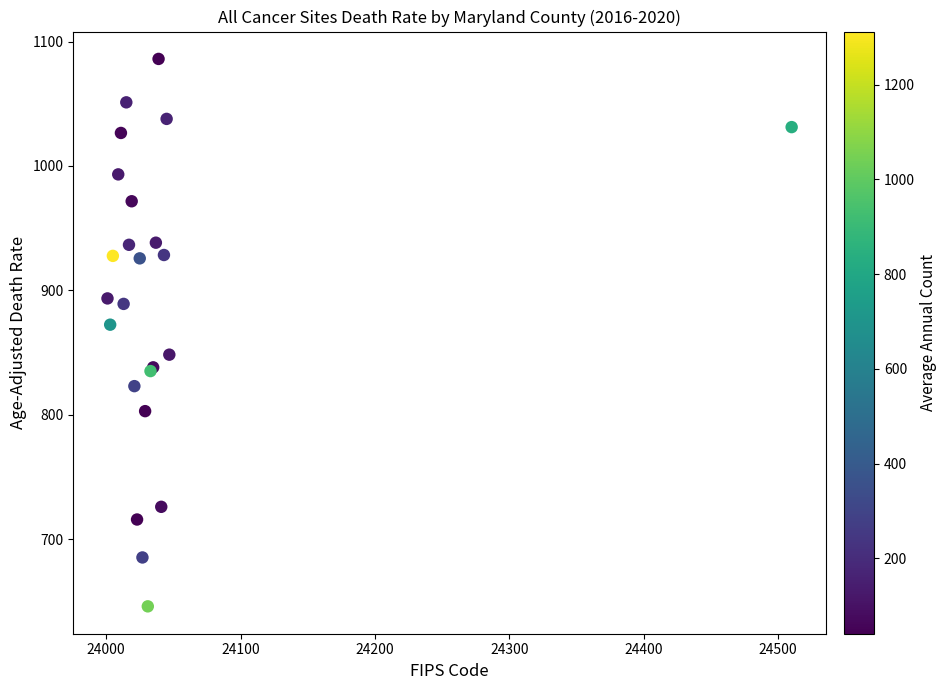

What Y value in the scatter plot is closest to 866?

872.4